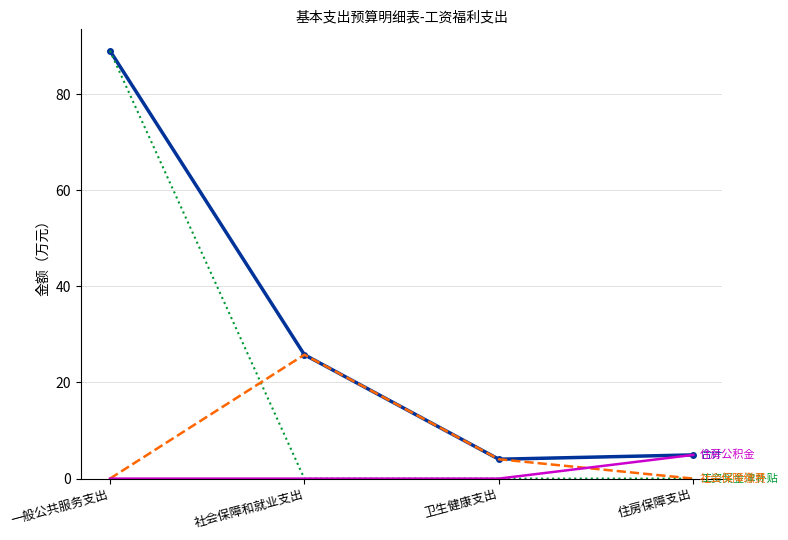

At which category is the sum across all series the highest?

一般公共服务支出